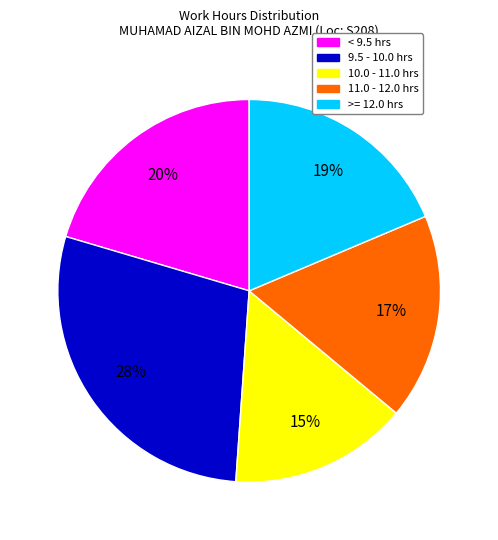

Is there a majority slice in this chart?

No